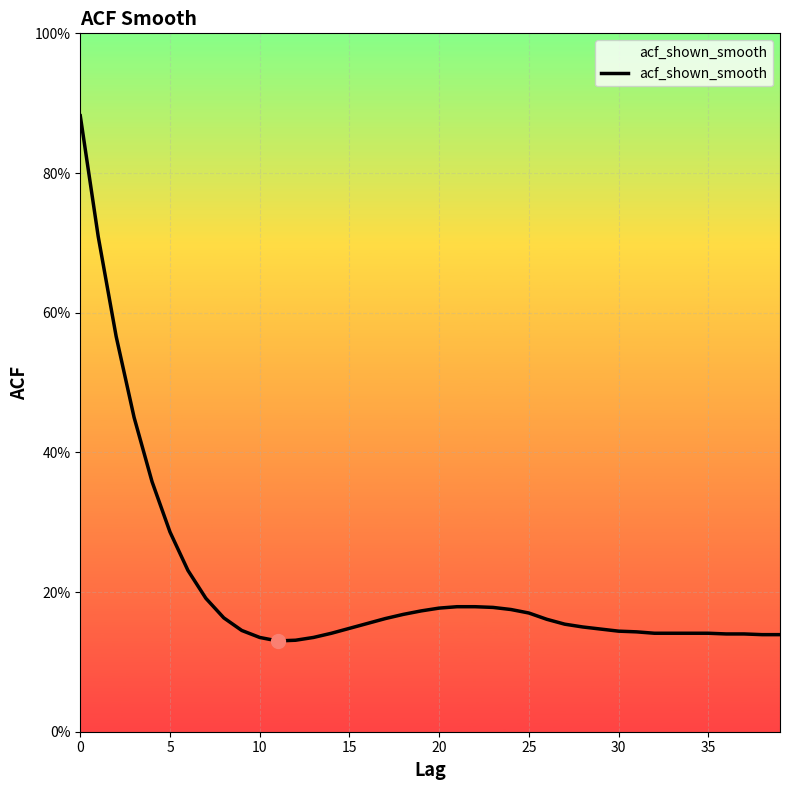

What is the label of the 7th point from the left?

30